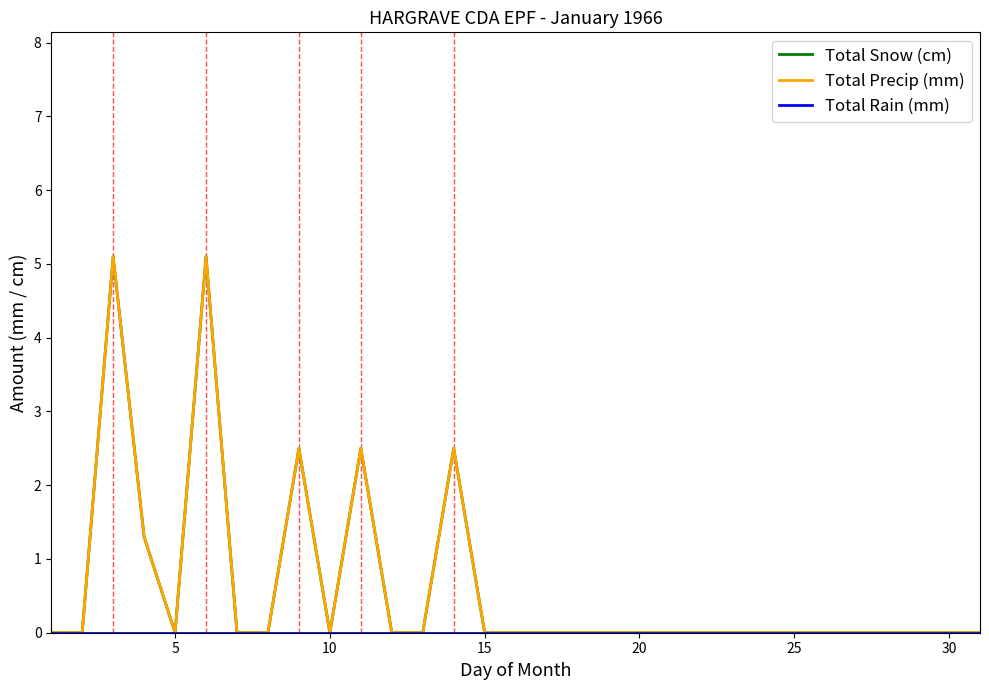

Does the chart display data point markers on the line(s)?

No